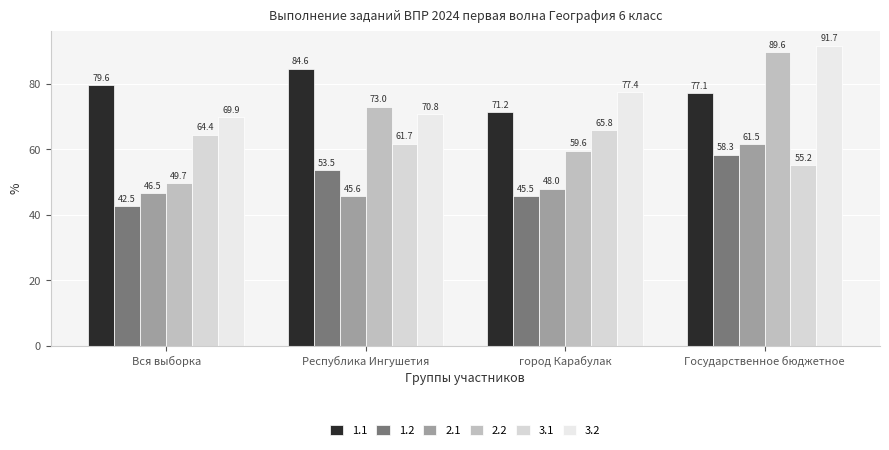

At how many categories does at least one series exceed 61?

4